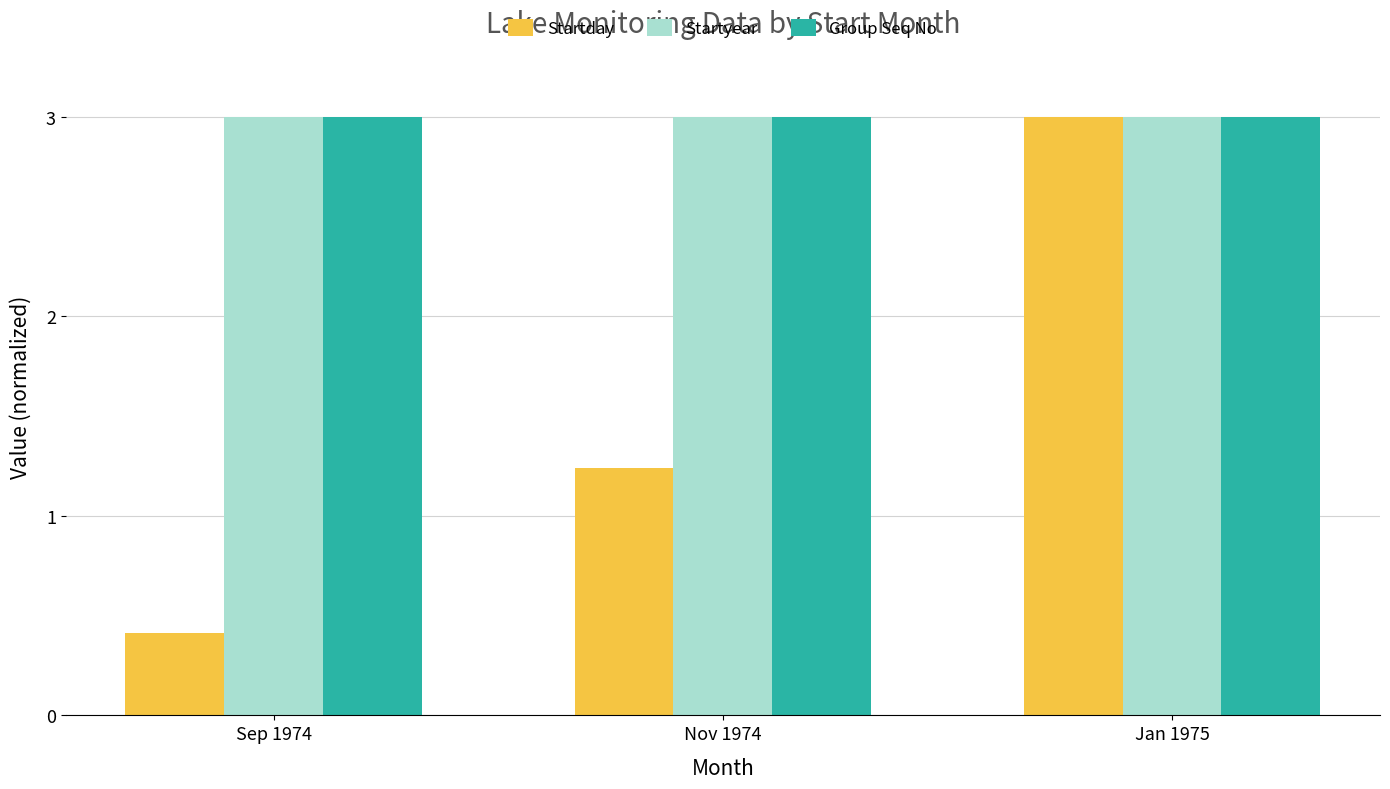

What is the sum of the Group Seq No values at Nov 1974 and Sep 1974?

6.0